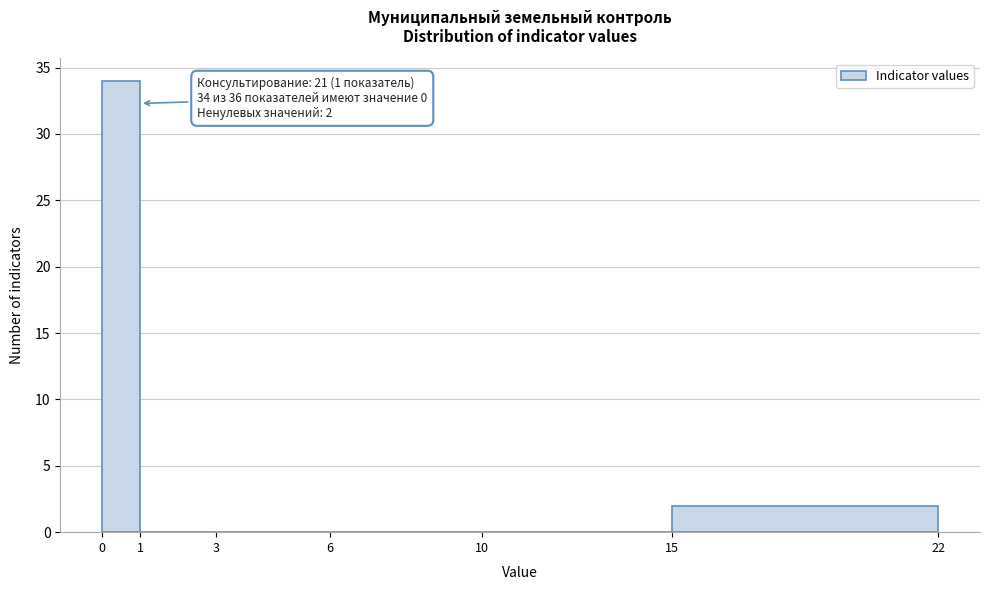

Which range on the x-axis has the tallest bar?

0 to 1